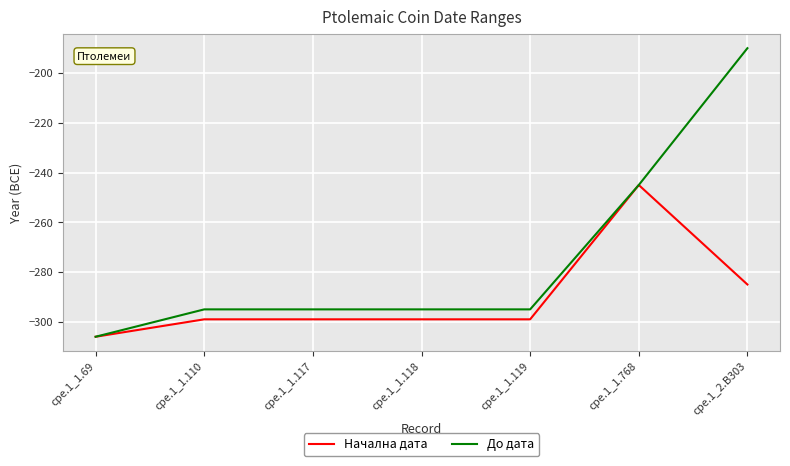

Rank the series by their maximum value, from lowest to highest.

Начална дата, До дата